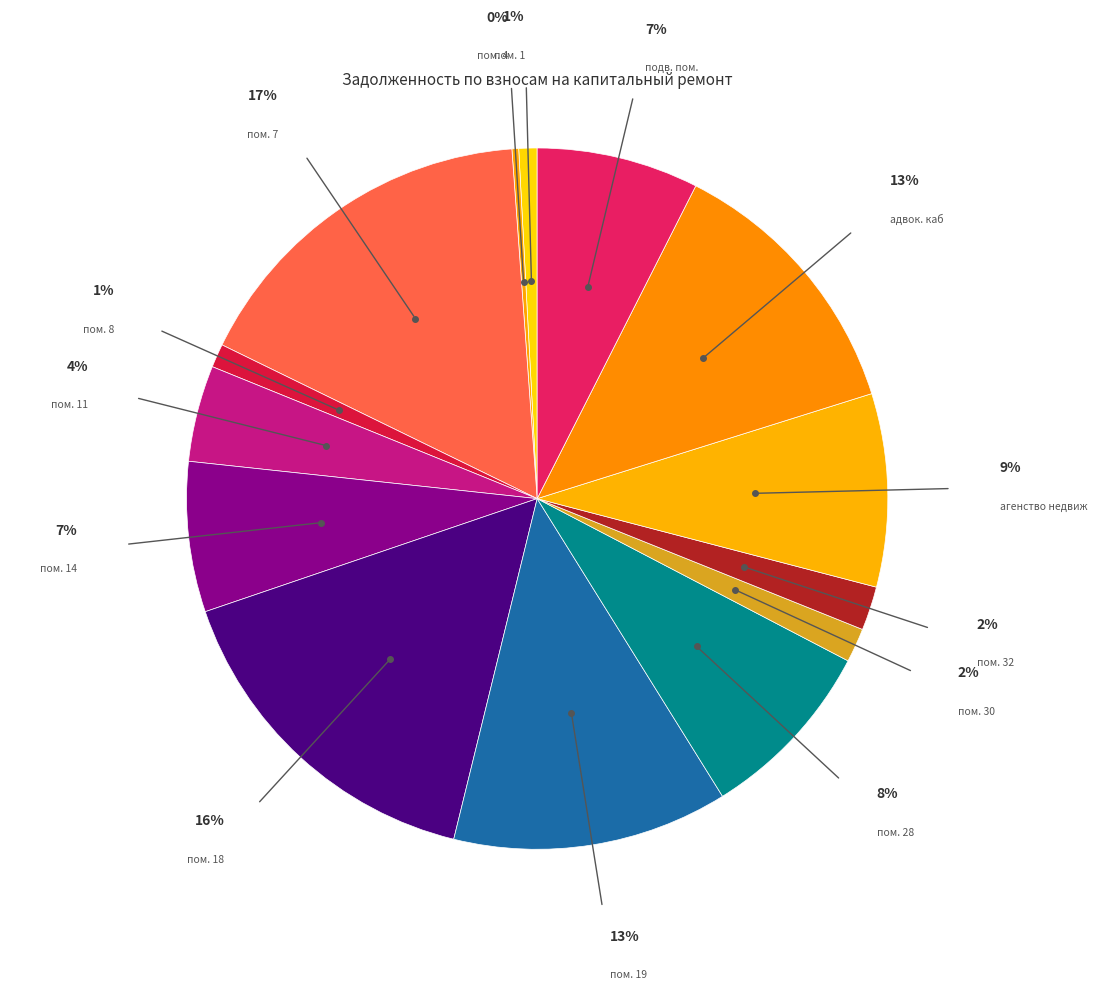

To the nearest percent, what portion does пом. 32 represent?

2%